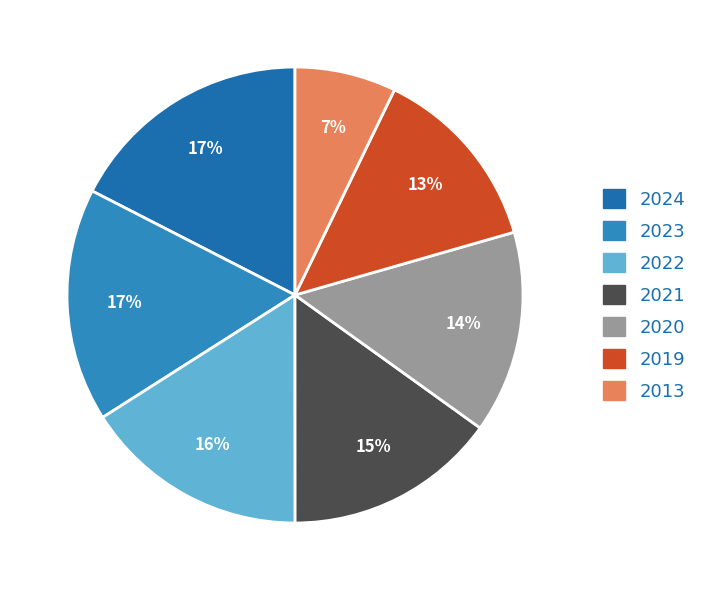

Which category has the biggest portion of the pie?

2024